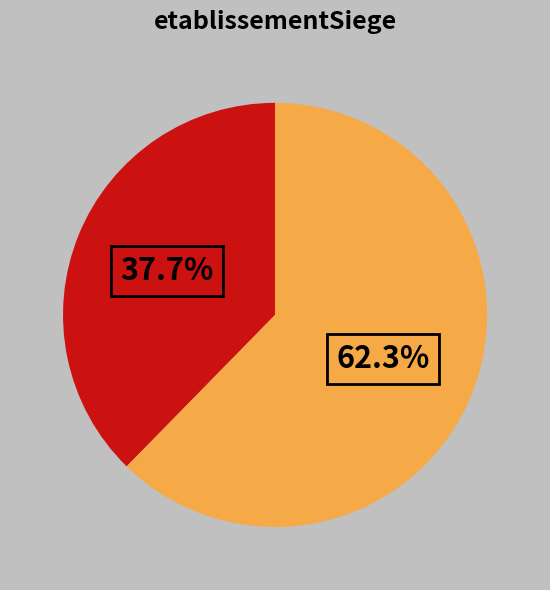

Is there a majority slice in this chart?

Yes